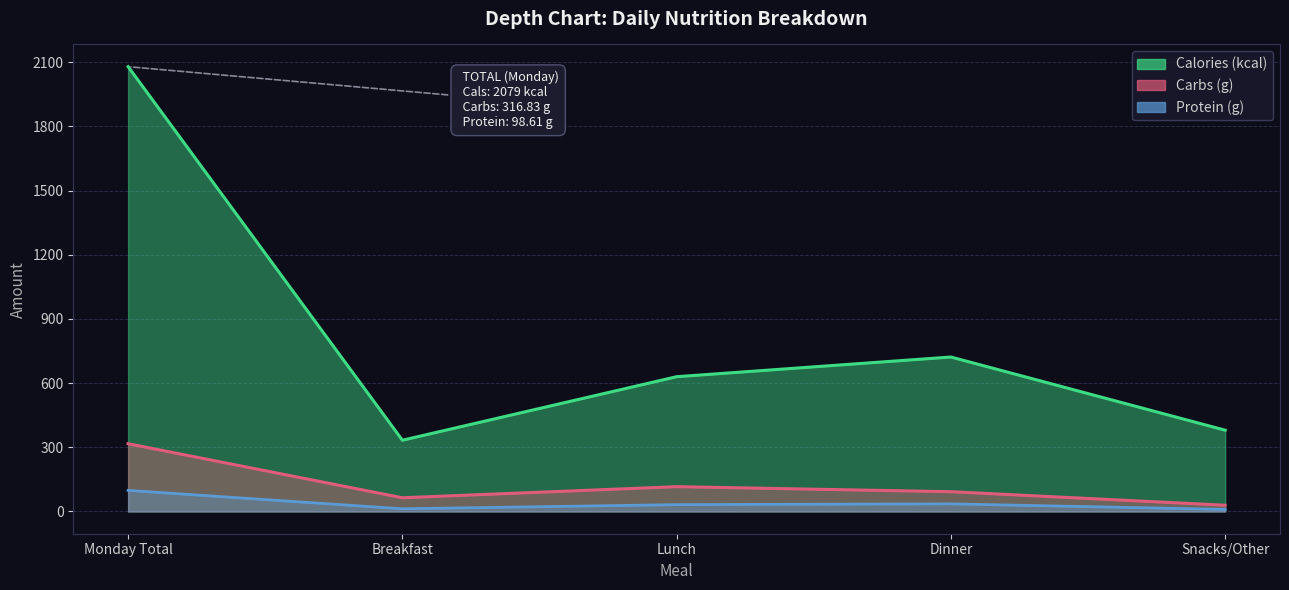

List the labels in order of Protein (g) value, smallest first.

Snacks/Other, Breakfast, Lunch, Dinner, Monday Total